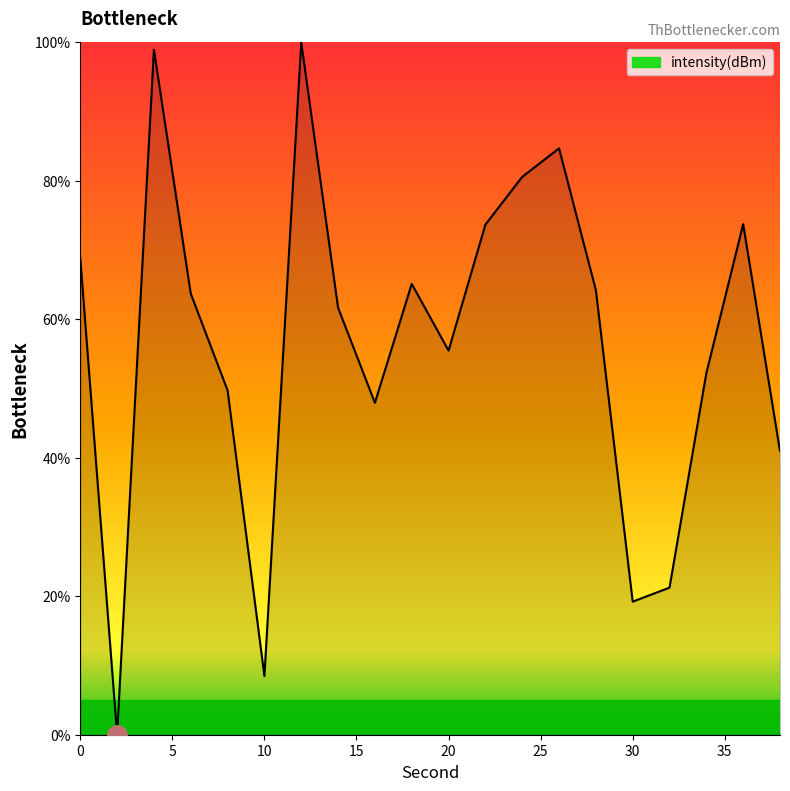

What is the difference between the maximum and minimum values?

100.0